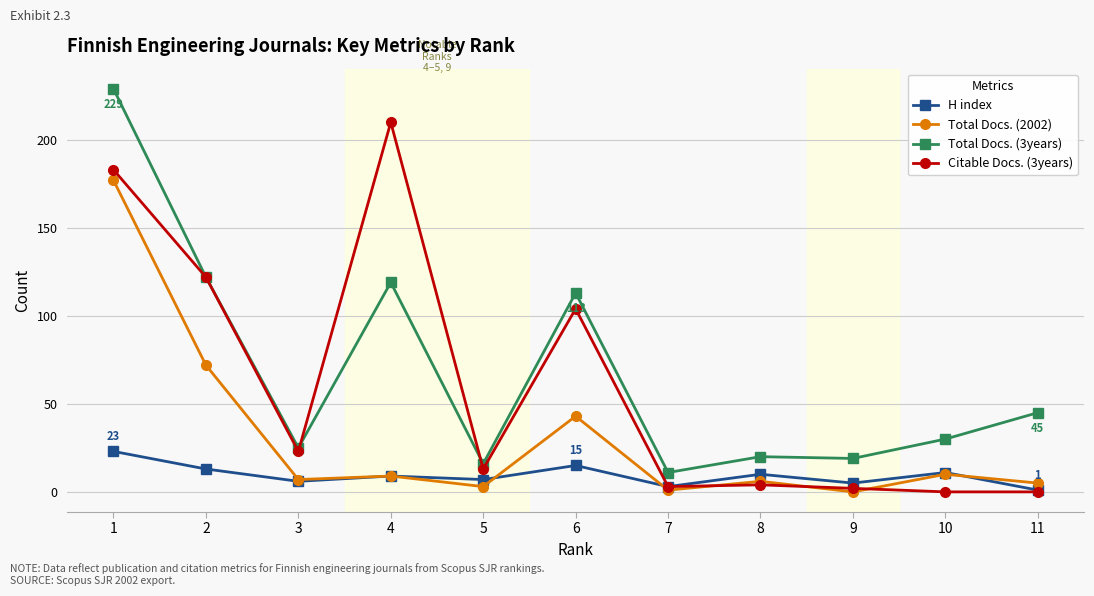

Which category has the highest value in the Total Docs. (3years) series?

1